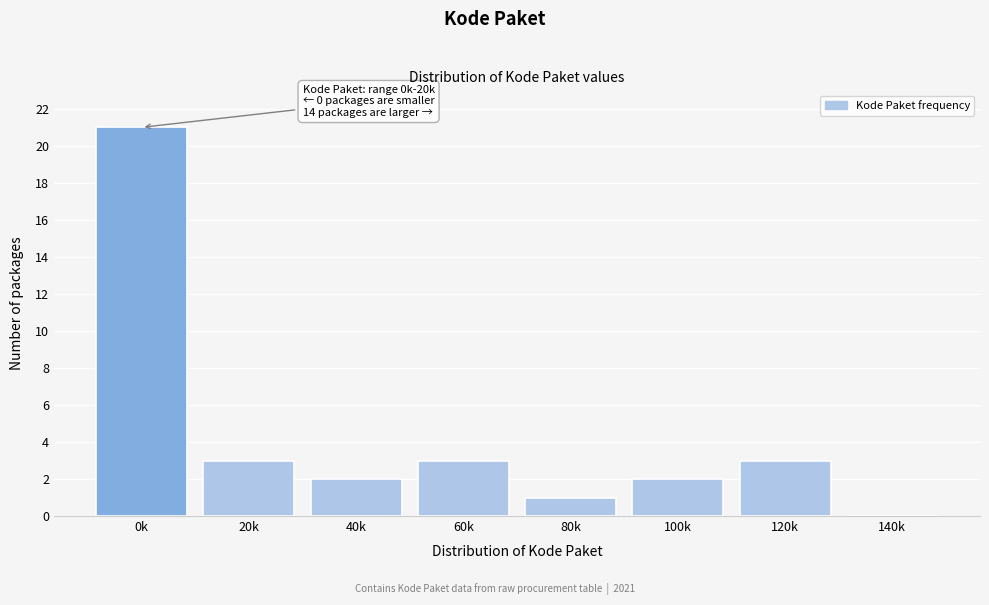

Reading left to right, transcribe all the data shown in this chart.

0k=21	20k=3	40k=2	60k=3	80k=1	100k=2	120k=3	140k=0